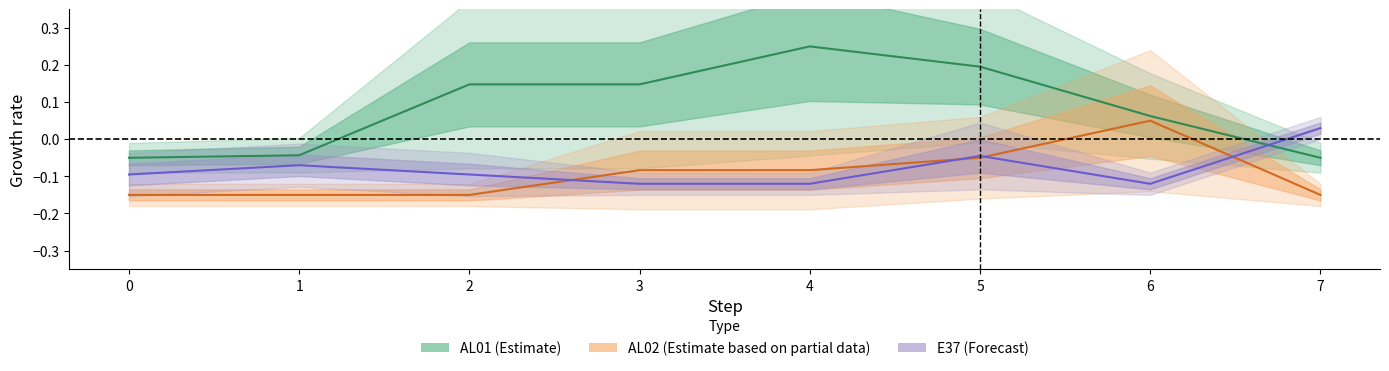

True or false: AL01 and AL02 intersect in this chart.

False